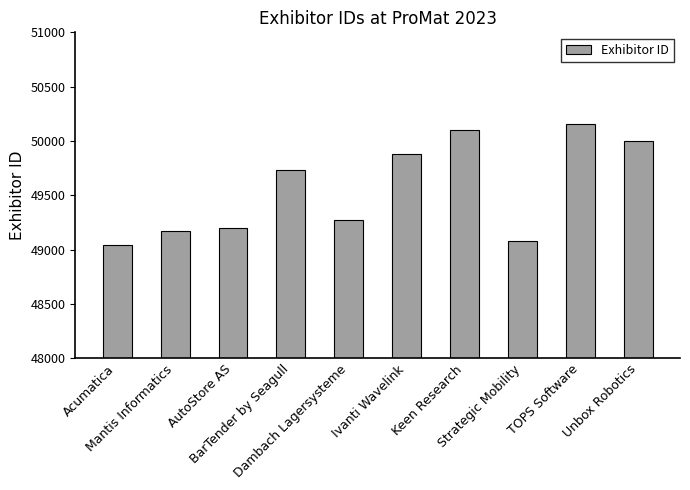

What is the difference between the second highest and minimum values?

1066